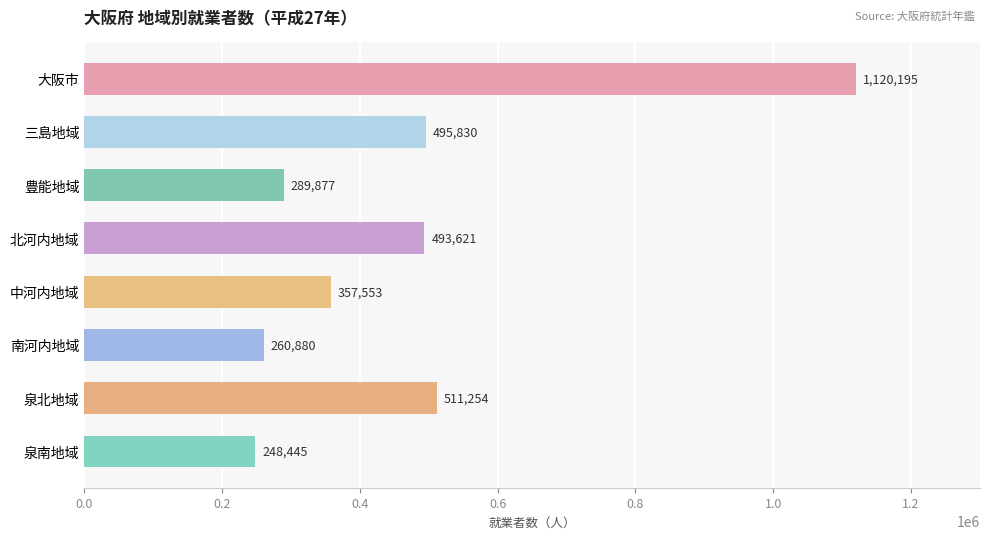

What is the sum of all values?

3777655